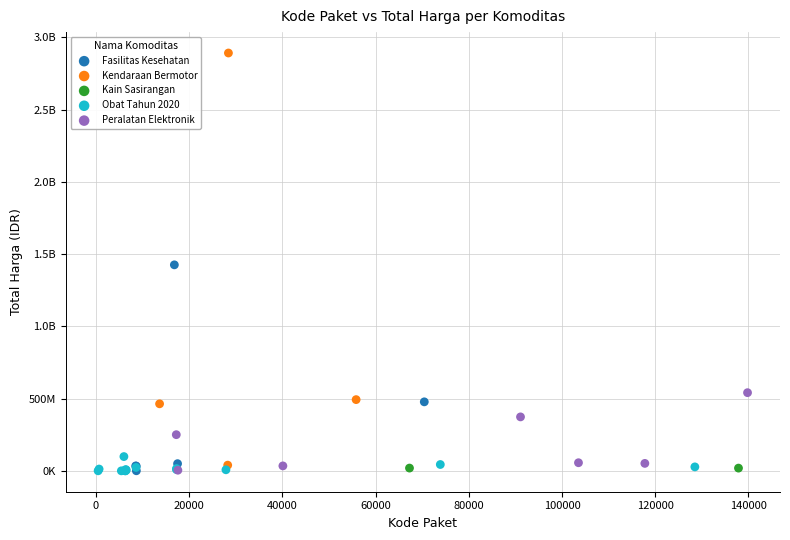

What are all the series names shown in the legend?

Fasilitas Kesehatan, Kendaraan Bermotor, Kain Sasirangan, Obat Tahun 2020, Peralatan Elektronik